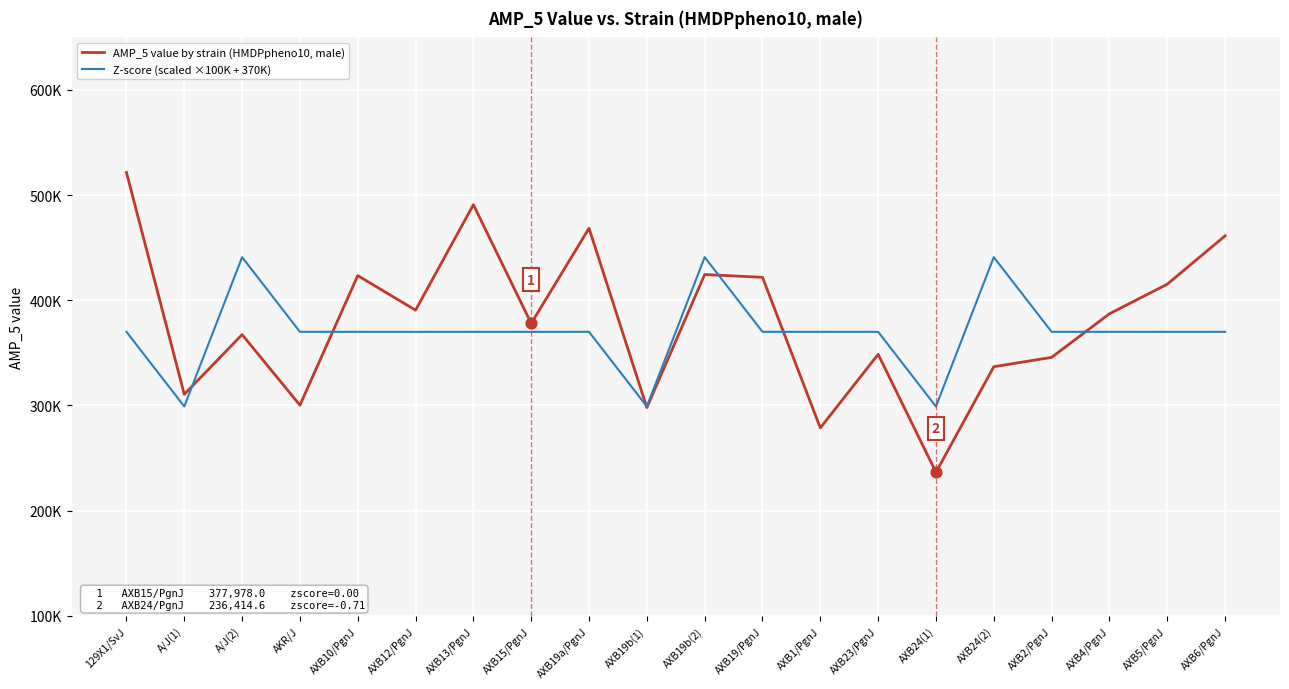

What are all the series names shown in the legend?

AMP_5 value by strain (HMDPpheno10, male), Z-score (scaled ×100K + 370K)